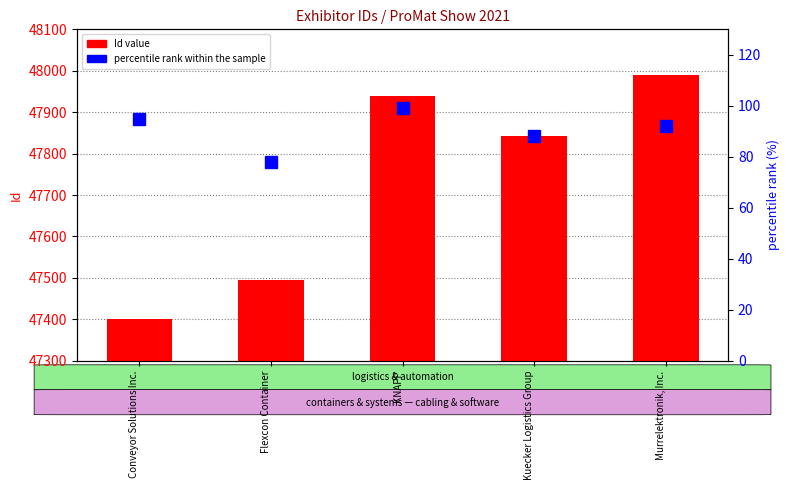

Is it true that Id value equals 73609 at Murrelektronik, Inc.?

False